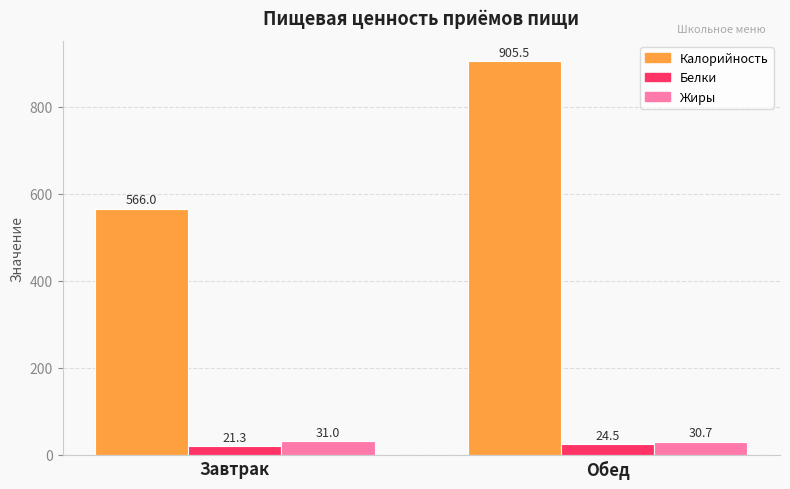

Rank the series at Обед from highest to lowest value.

Калорийность, Жиры, Белки